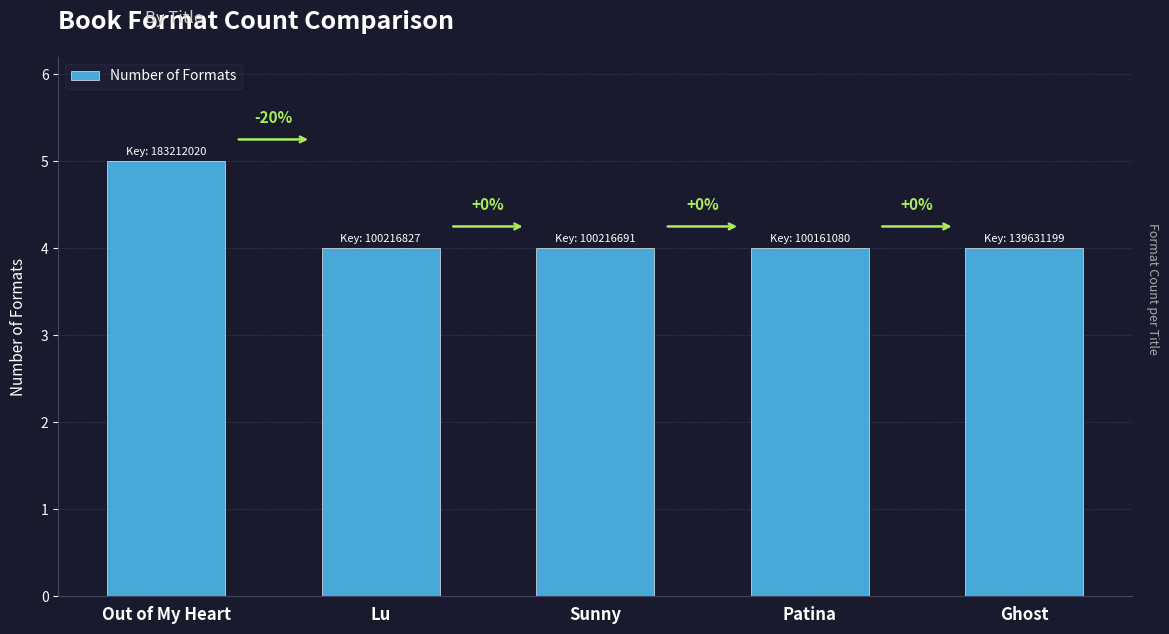

List the labels in order of value, smallest first.

Lu, Sunny, Patina, Ghost, Out of My Heart